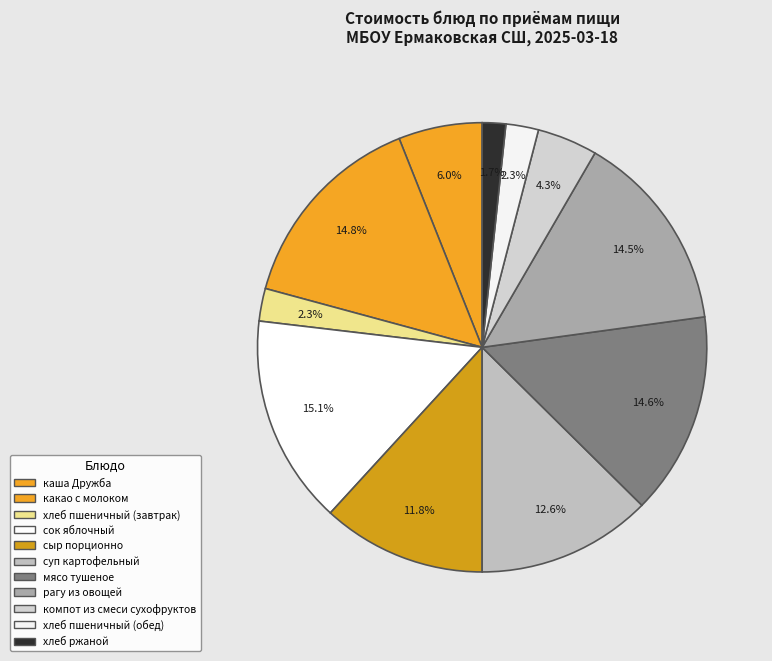

How many slices are in this pie chart?

11